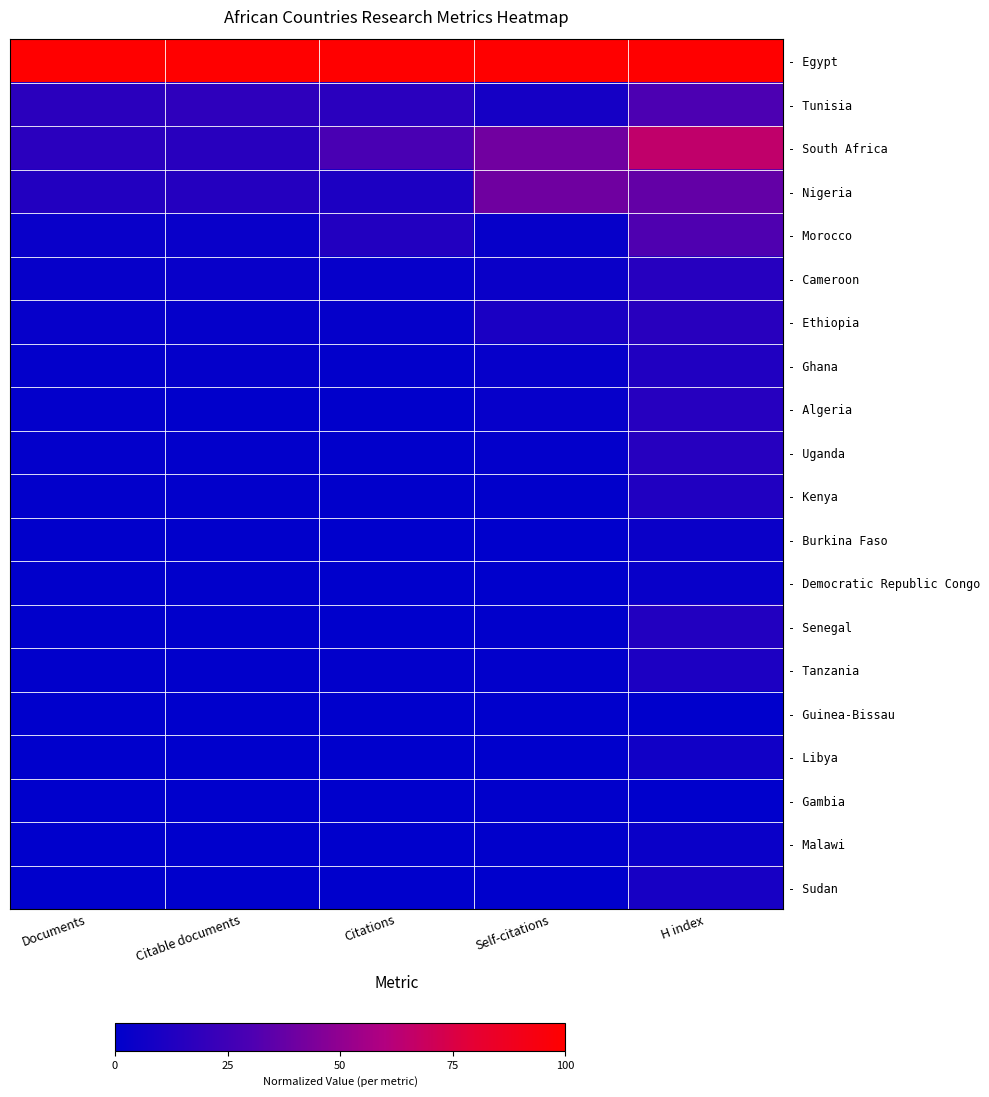

Which series has the largest total across all categories?

- Egypt